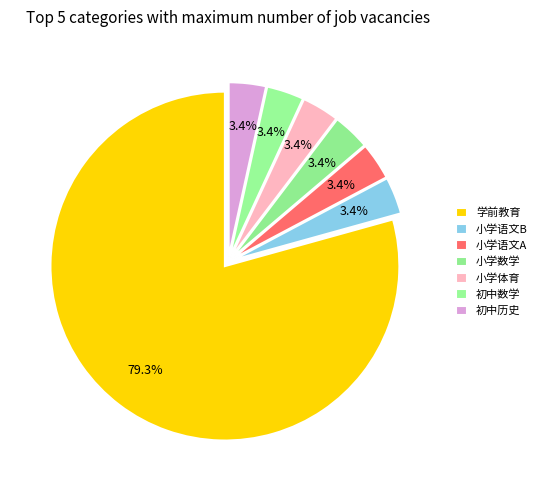

How many slices are in this pie chart?

7